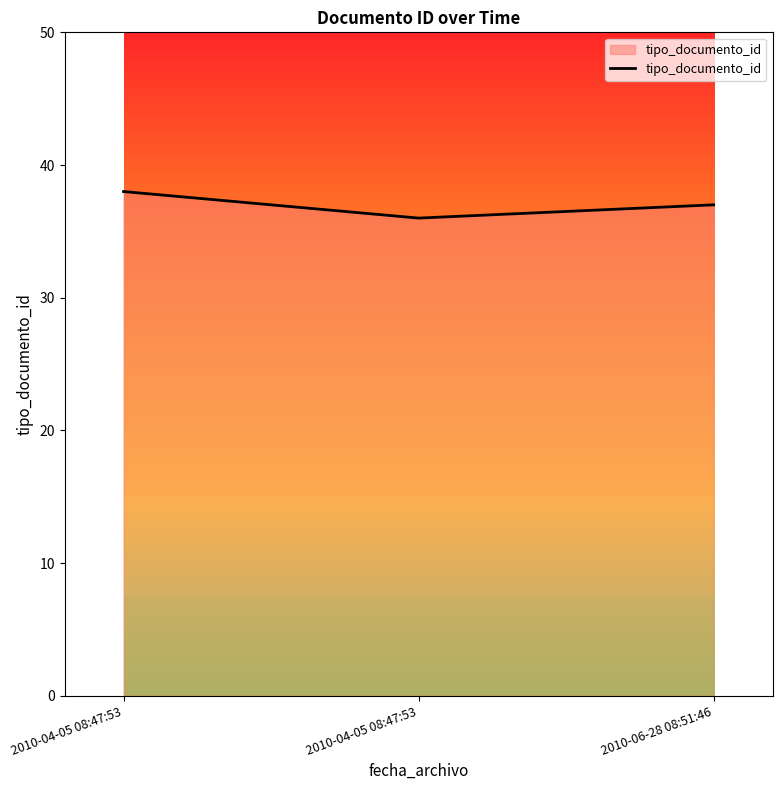

Count the number of data series in this chart.

1